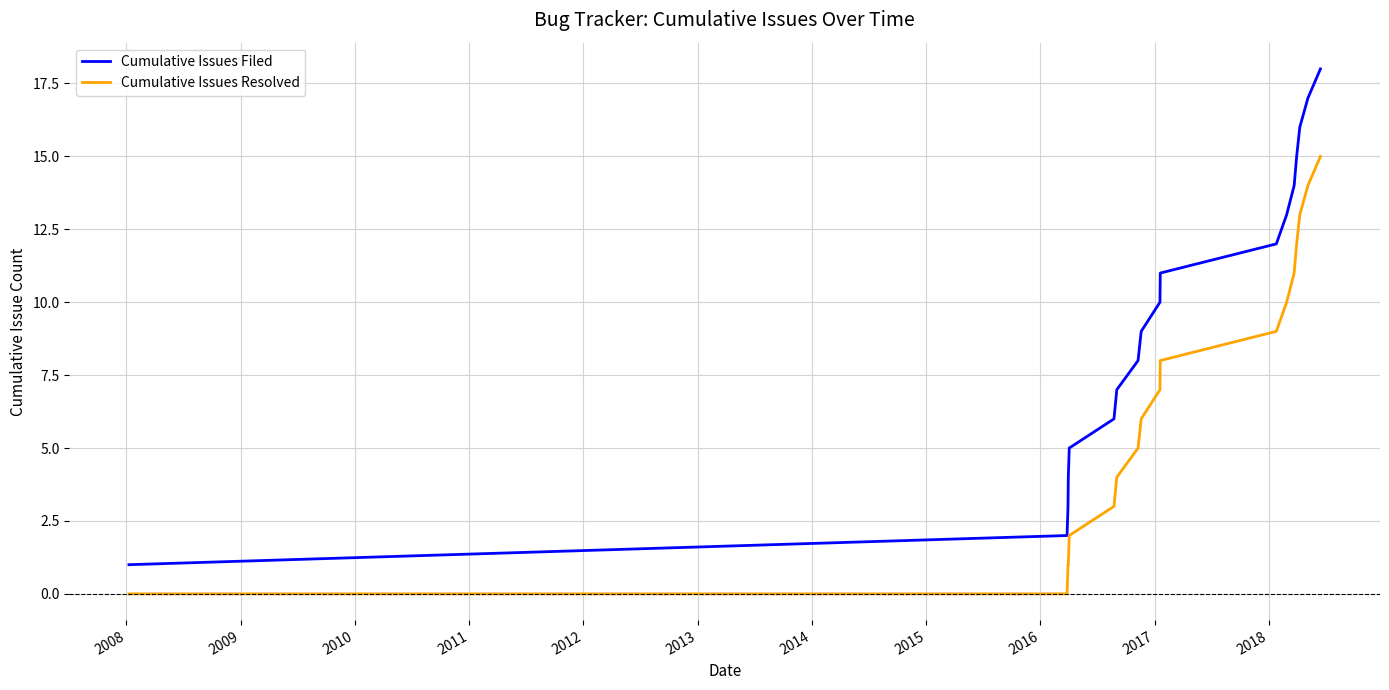

What is the difference between the second highest and second lowest values in the Cumulative Issues Filed series?

15